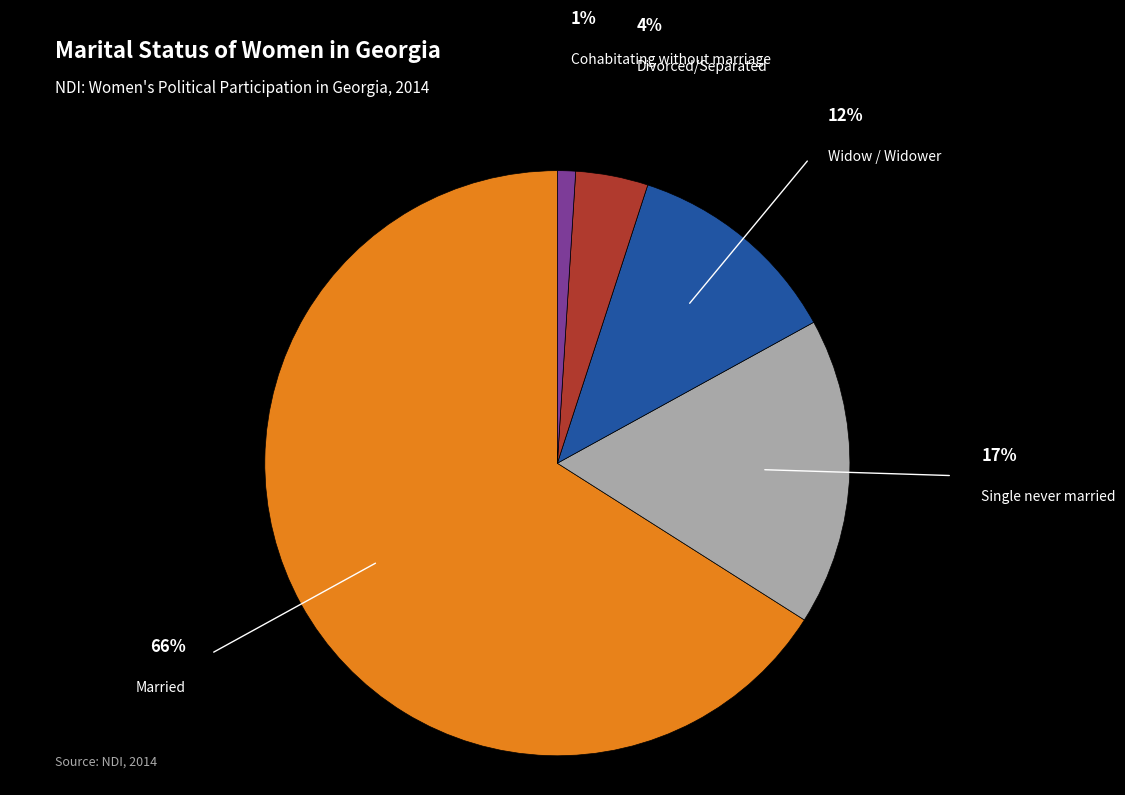

Is there any slice that represents more than half of the pie?

Yes